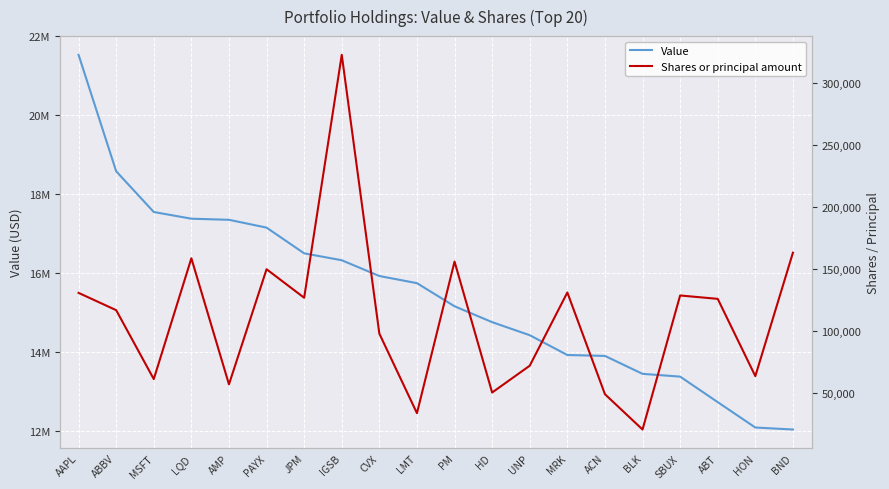

How many interior local valleys does the Shares or principal amount series have?

7